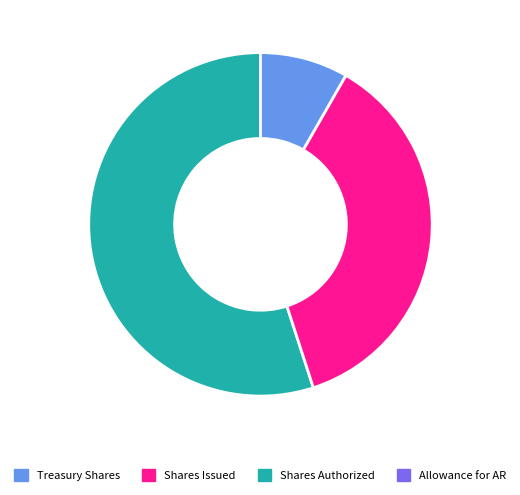

Is there a majority slice in this chart?

Yes